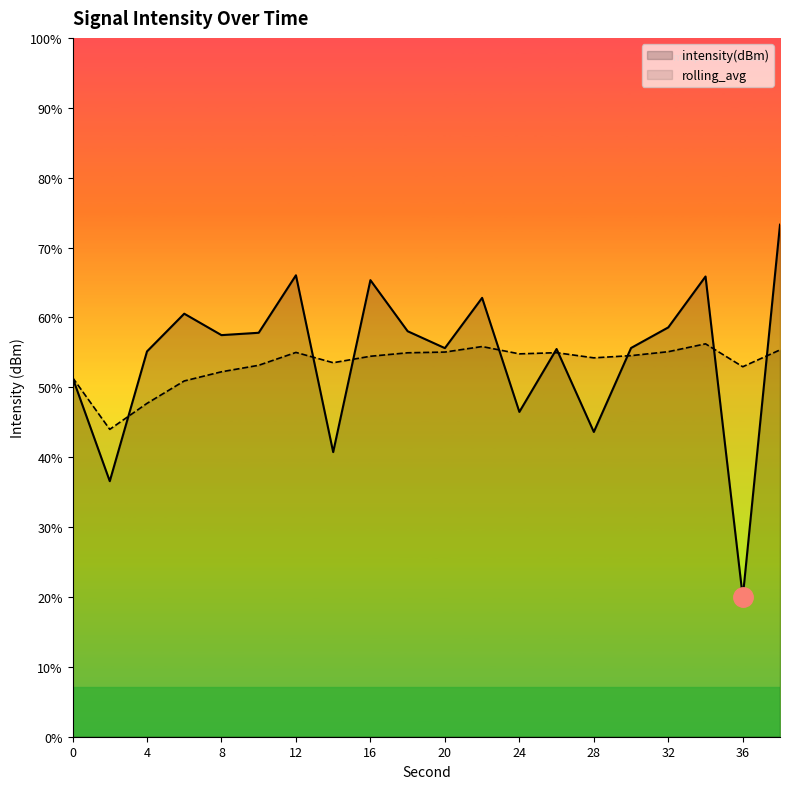

Between 4 and 20, which series saw the biggest shift?

rolling_avg